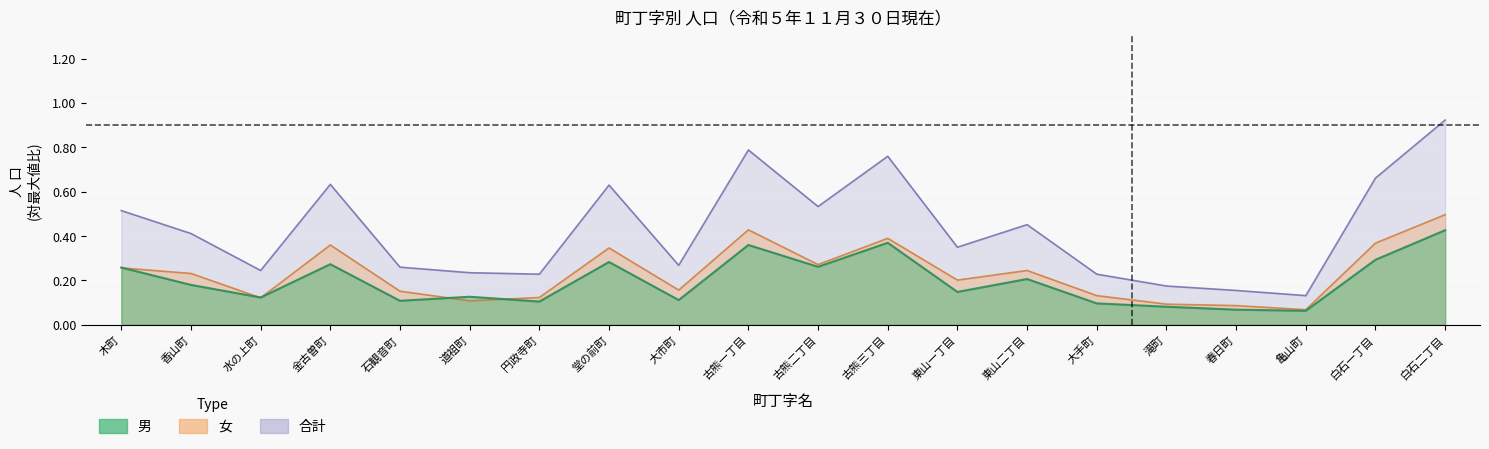

Does the chart display data point markers on the line(s)?

No